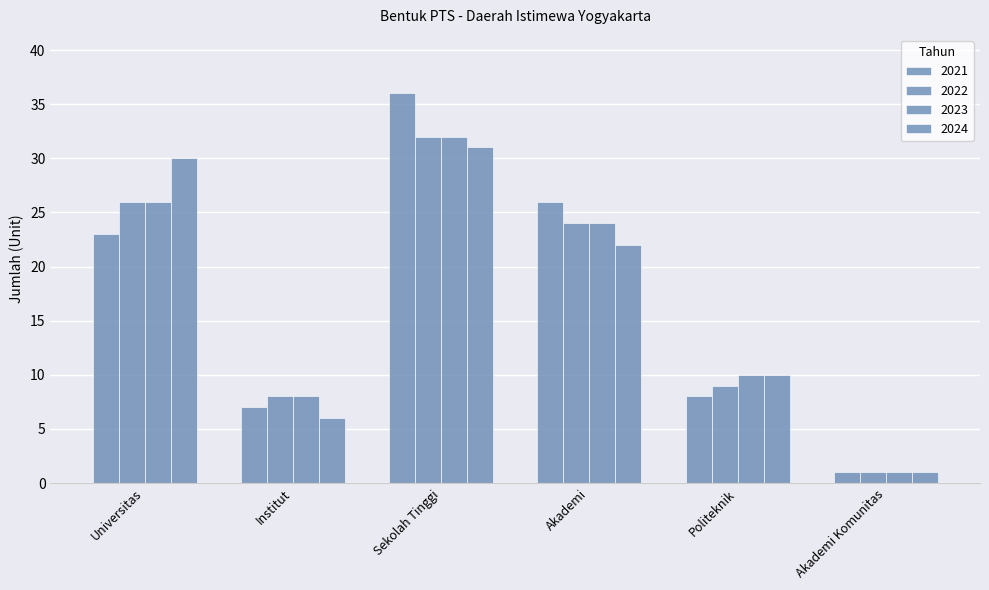

What is the difference between the highest and lowest values at Universitas?

7